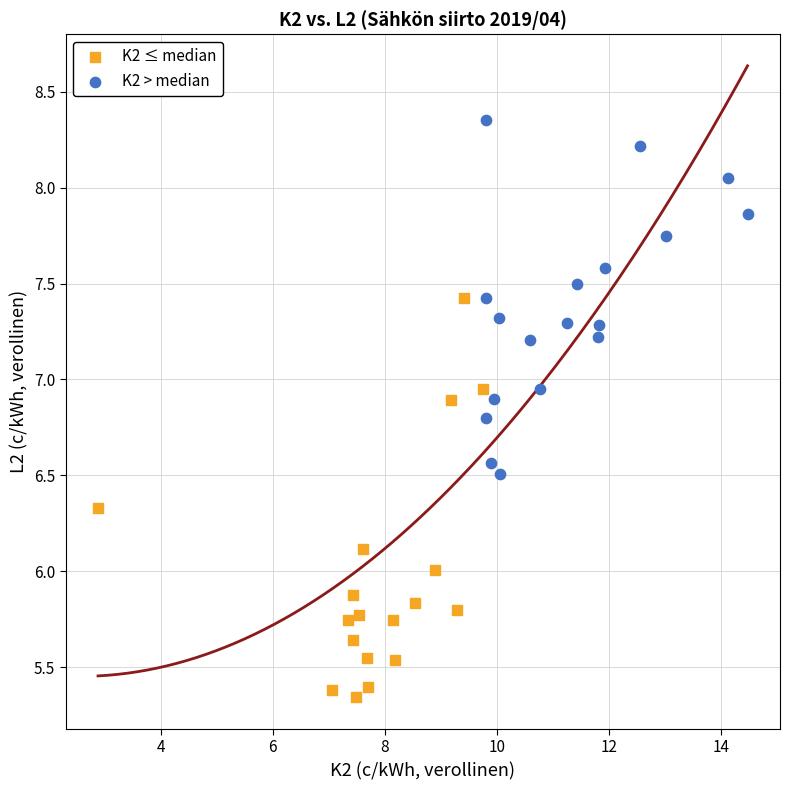

What are all the series names shown in the legend?

K2 ≤ median, K2 > median